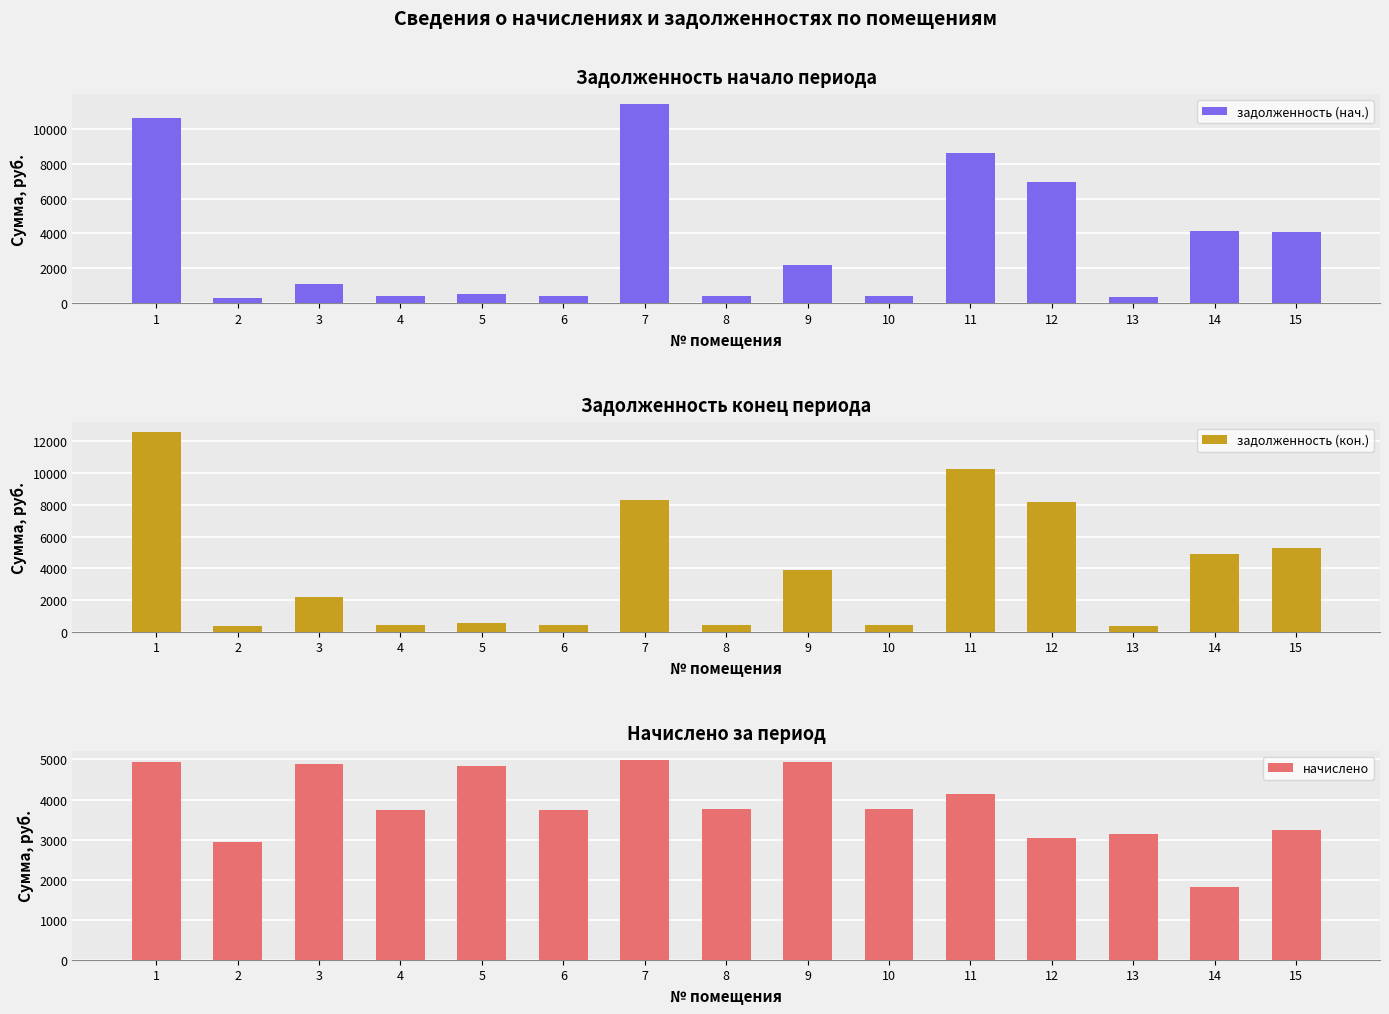

The задолженность (нач.) series shows 136.6 at 8. True or false?

False